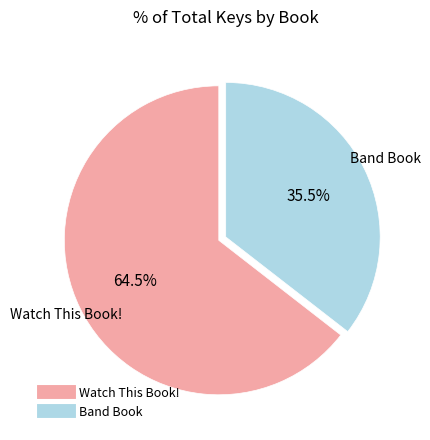

Is Band Book the majority of the pie?

No